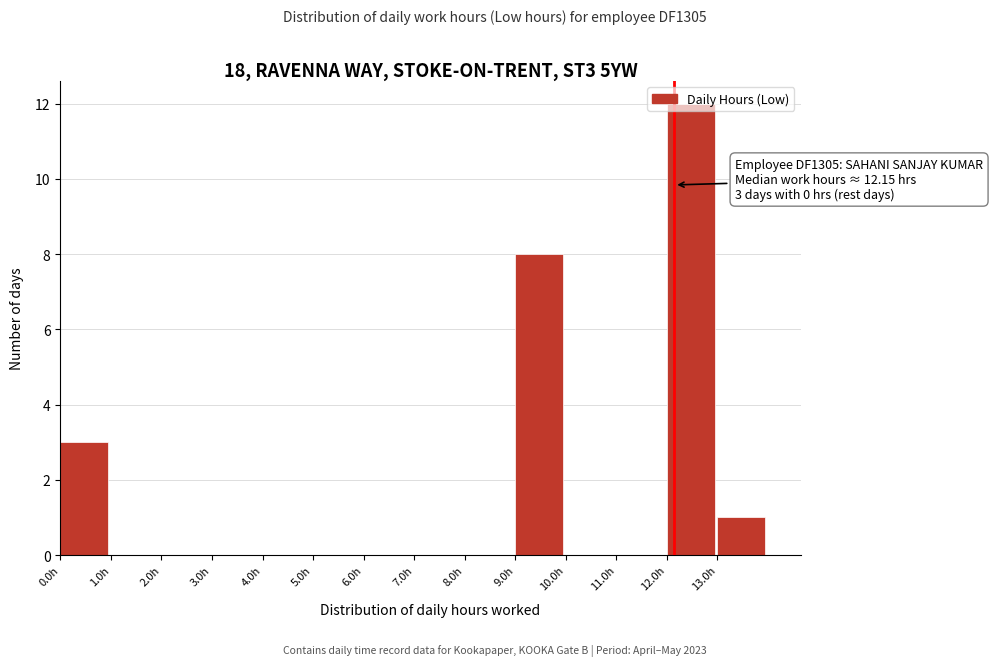

Over which range of the x-axis is the bar tallest?

12 to 13